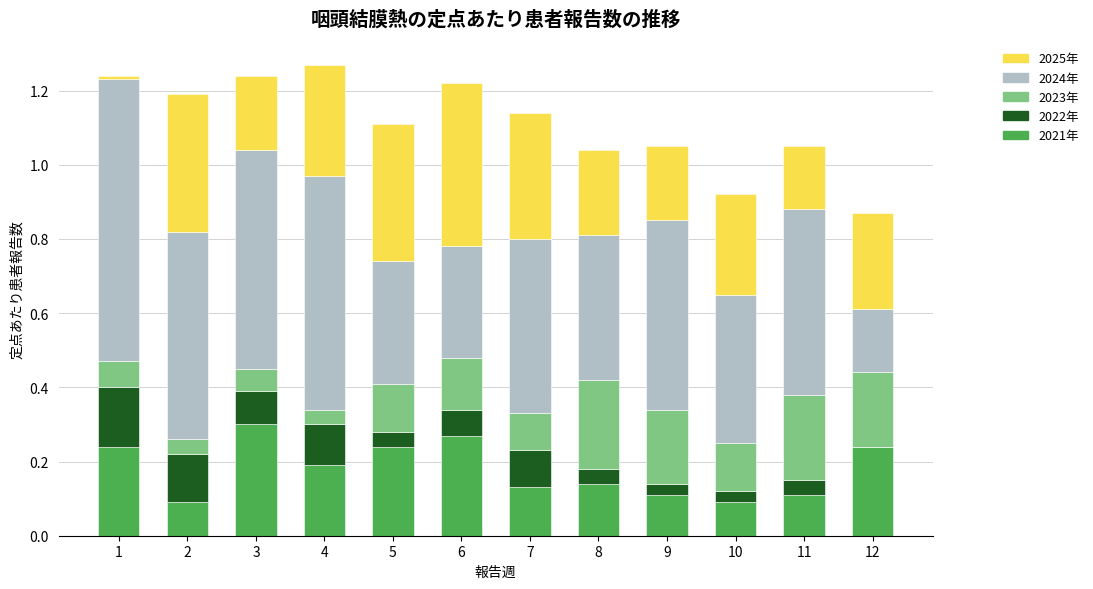

The value of 2021年 at 12 is 0.3. True or false?

False